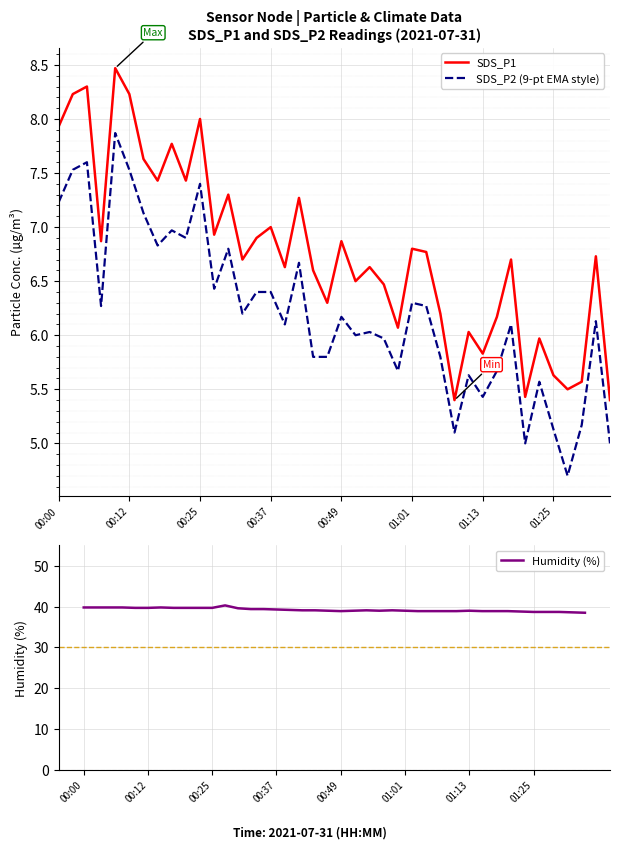

Where is SDS_P1 nearest to the value 6?

29